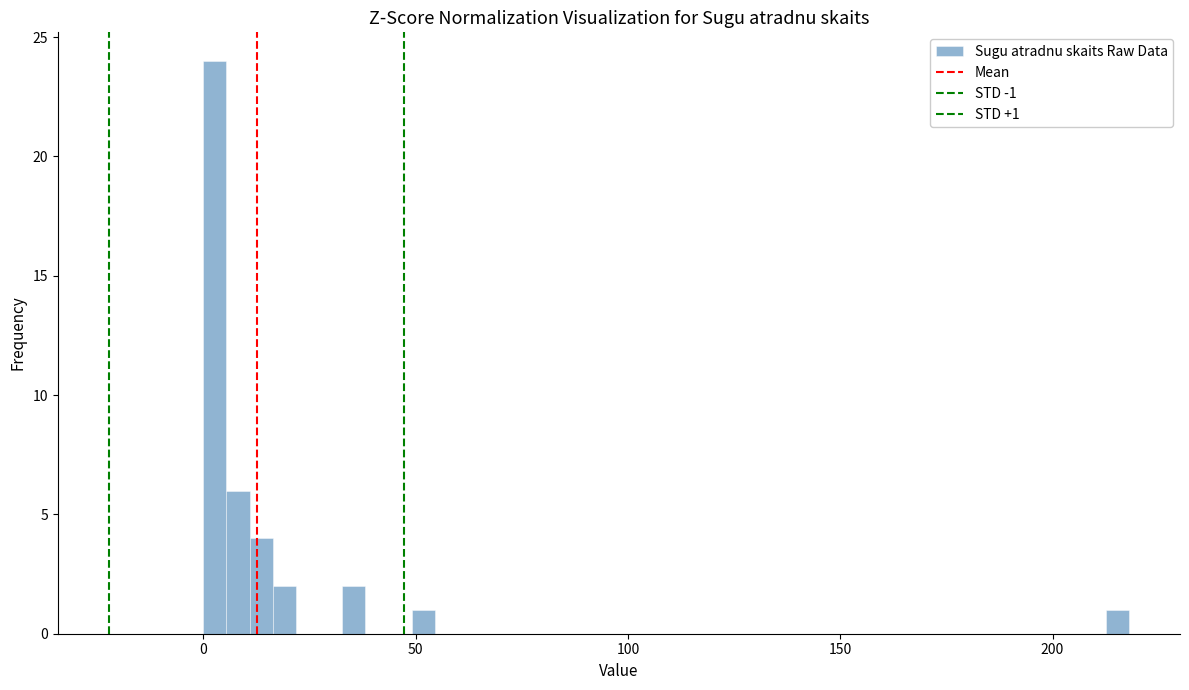

Around what value on the x-axis is the tallest bar? Give the approximate position of its centre, as read against the axis.

5